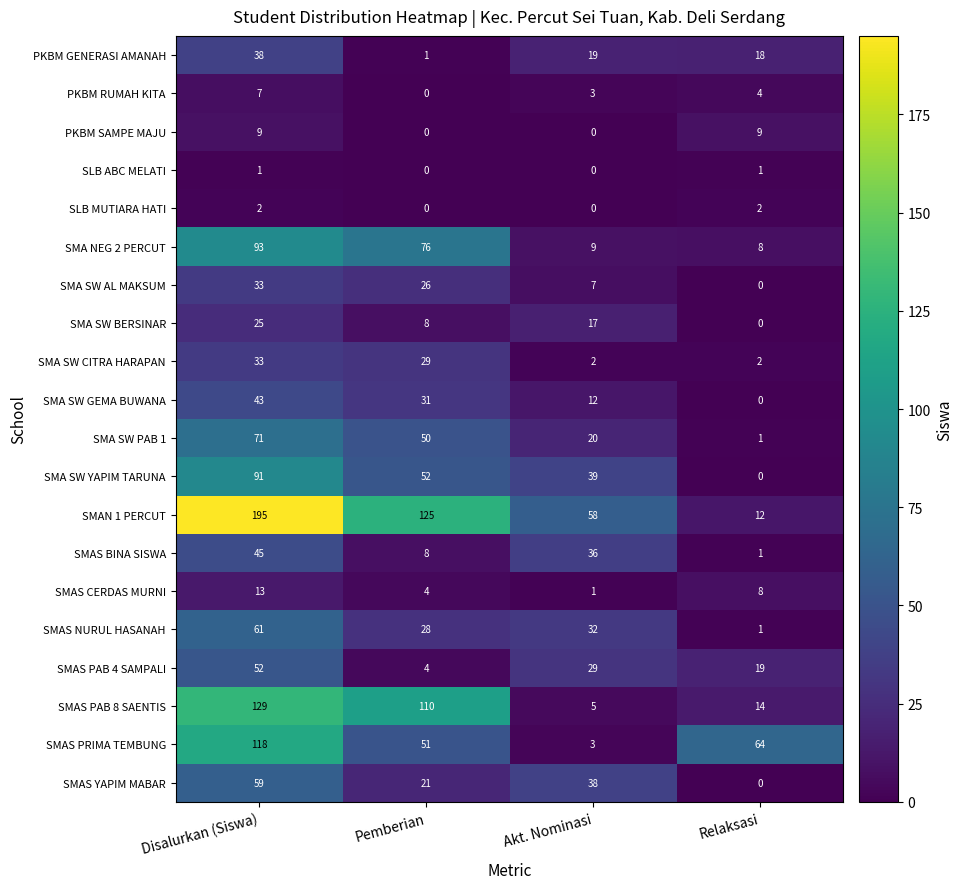

Which category has the highest value across all series?

Disalurkan (Siswa)